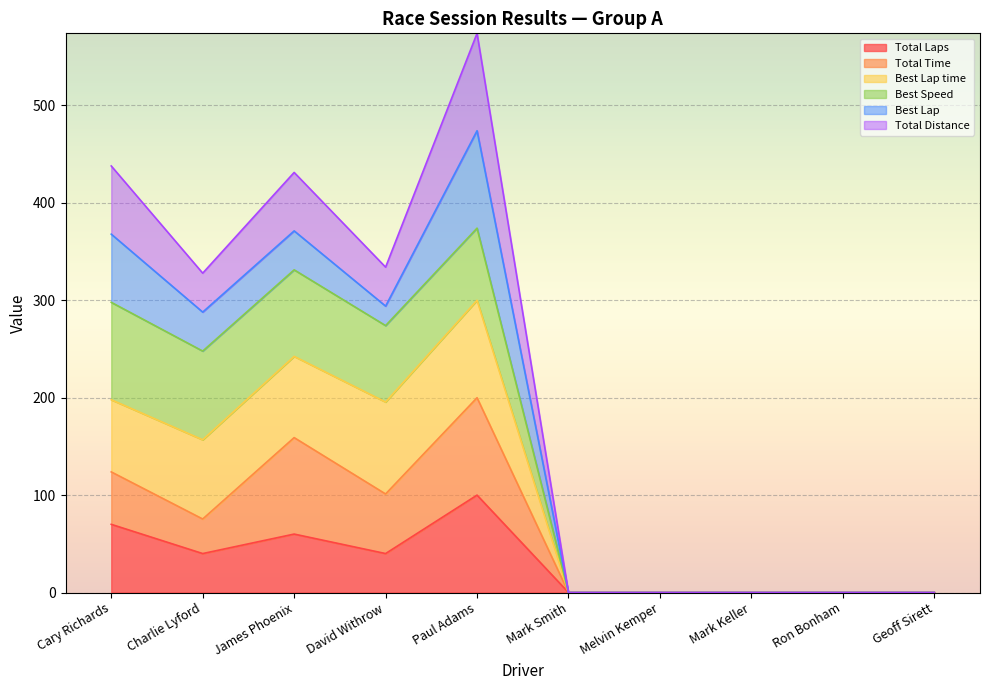

True or false: Total Time has more than 2 interior local peaks.

False